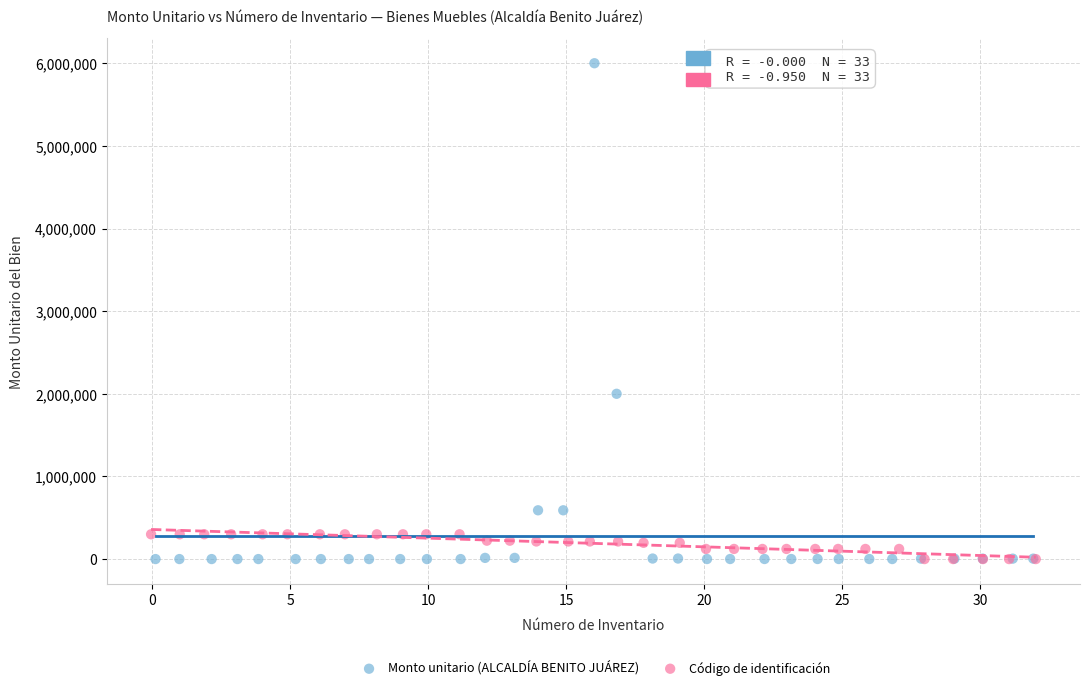

Which series has the widest spread of Y values?

Monto unitario (ALCALDÍA BENITO JUÁREZ)